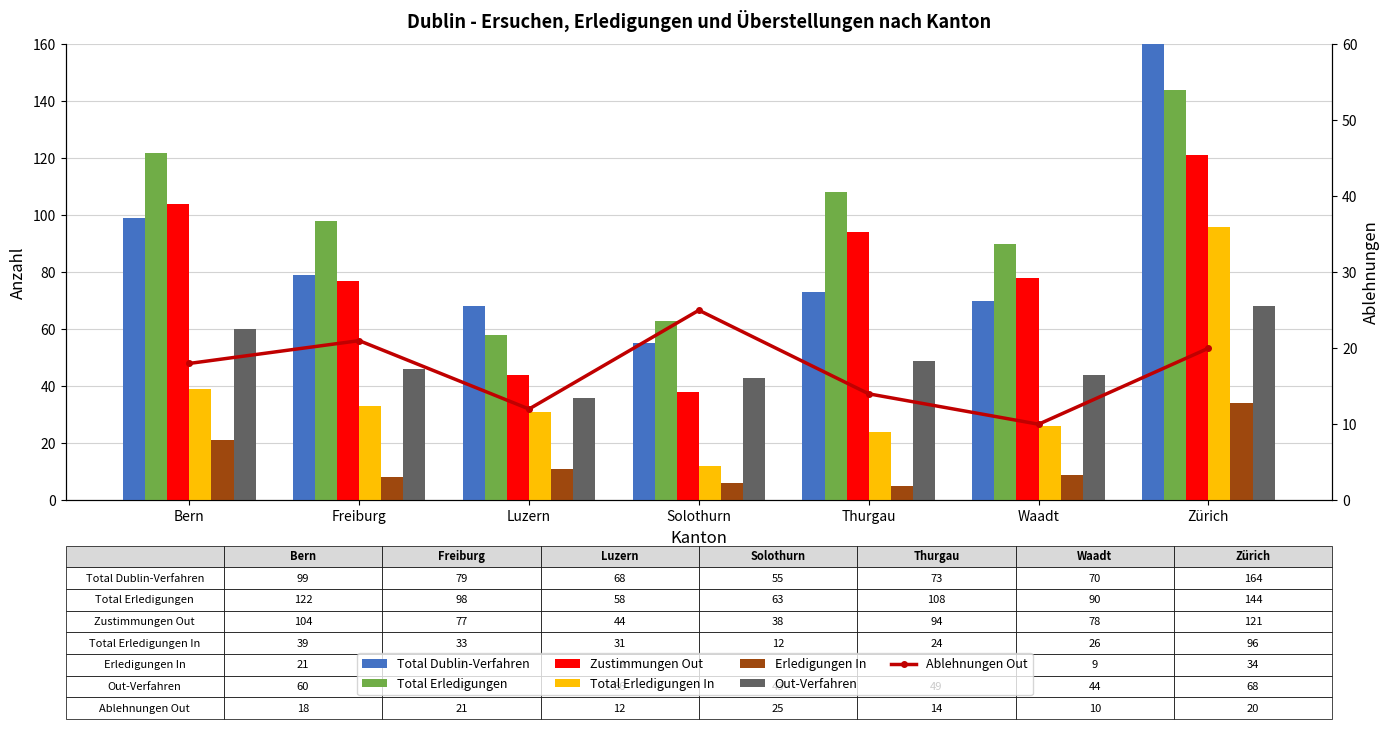

At which label does Out-Verfahren first exceed 46?

Bern